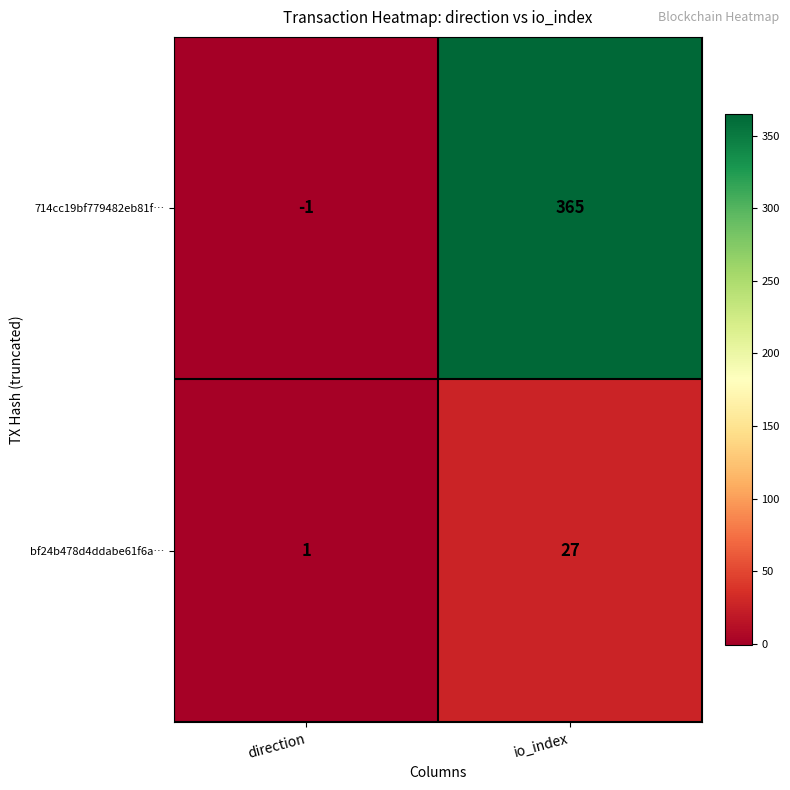

Rank the series at io_index from highest to lowest value.

714cc19bf779482eb81f…, bf24b478d4ddabe61f6a…